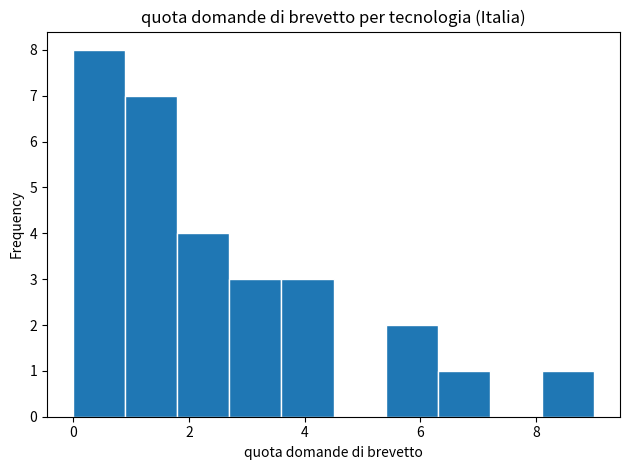

Reading left to right, transcribe this chart: for each bar, give the range it covers on the x-axis and its height. Neither the bar edges nor the heights are printed on the chart, so give them approximately, as read against the axes.

0.0 to 0.9: 8
0.9 to 1.8: 7
1.8 to 2.7: 4
2.7 to 3.6: 3
3.6 to 4.5: 3
4.5 to 5.4: 0
5.4 to 6.3: 2
6.3 to 7.2: 1
7.2 to 8.1: 0
8.1 to 9.0: 1